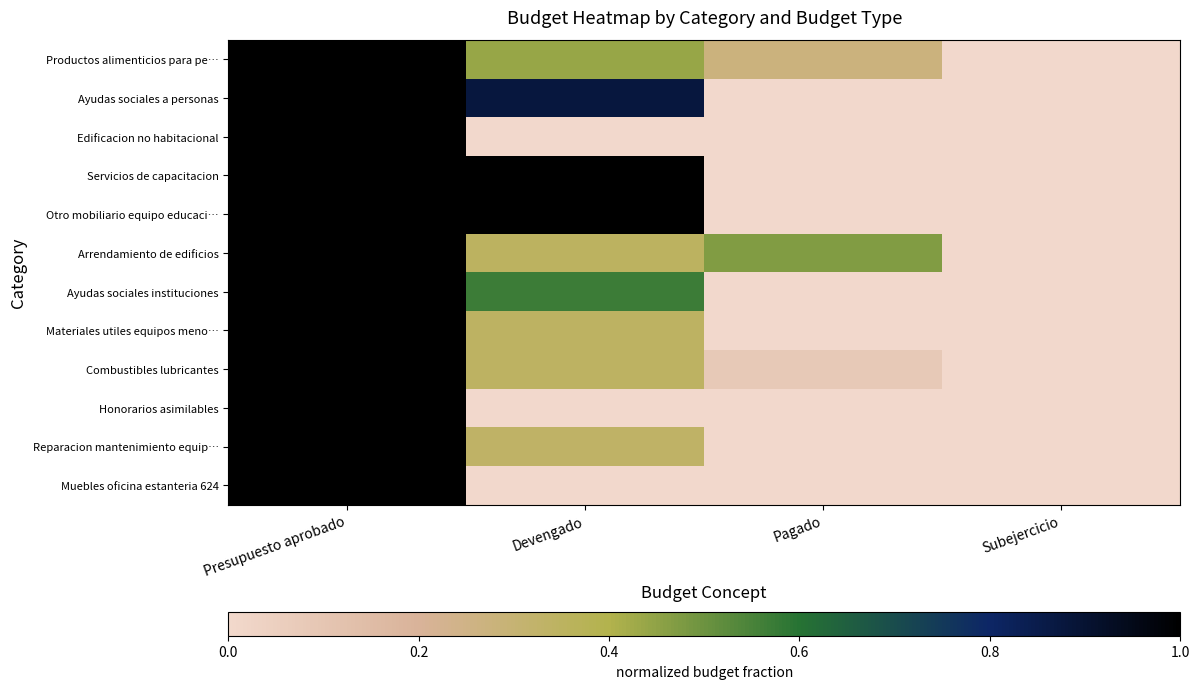

Reading right to left, what are all the values shown in this chart?

Productos alimenticios para pe…: Subejercicio=0.0	Pagado=0.3	Devengado=0.4	Presupuesto aprobado=1.0
Ayudas sociales a personas: Subejercicio=0.0	Pagado=0.0	Devengado=0.9	Presupuesto aprobado=1.0
Edificacion no habitacional: Subejercicio=0.0	Pagado=0.0	Devengado=0.0	Presupuesto aprobado=1.0
Servicios de capacitacion: Subejercicio=0.0	Pagado=0.0	Devengado=1.0	Presupuesto aprobado=1.0
Otro mobiliario equipo educaci…: Subejercicio=0.0	Pagado=0.0	Devengado=1.0	Presupuesto aprobado=1.0
Arrendamiento de edificios: Subejercicio=0.0	Pagado=0.5	Devengado=0.3	Presupuesto aprobado=1.0
Ayudas sociales instituciones: Subejercicio=0.0	Pagado=0.0	Devengado=0.6	Presupuesto aprobado=1.0
Materiales utiles equipos meno…: Subejercicio=0.0	Pagado=0.0	Devengado=0.3	Presupuesto aprobado=1.0
Combustibles lubricantes: Subejercicio=0.0	Pagado=0.1	Devengado=0.3	Presupuesto aprobado=1.0
Honorarios asimilables: Subejercicio=0.0	Pagado=0.0	Devengado=0.0	Presupuesto aprobado=1.0
Reparacion mantenimiento equip…: Subejercicio=0.0	Pagado=0.0	Devengado=0.3	Presupuesto aprobado=1.0
Muebles oficina estanteria 624: Subejercicio=0.0	Pagado=0.0	Devengado=0.0	Presupuesto aprobado=1.0